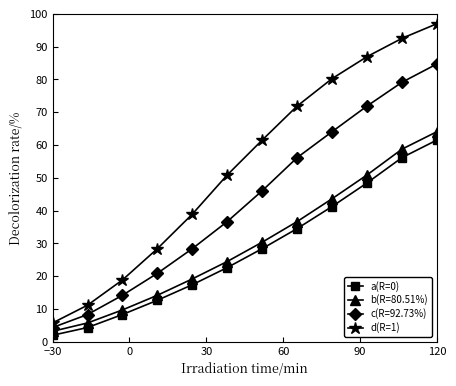

Is this an area chart (filled region under the line)?

No